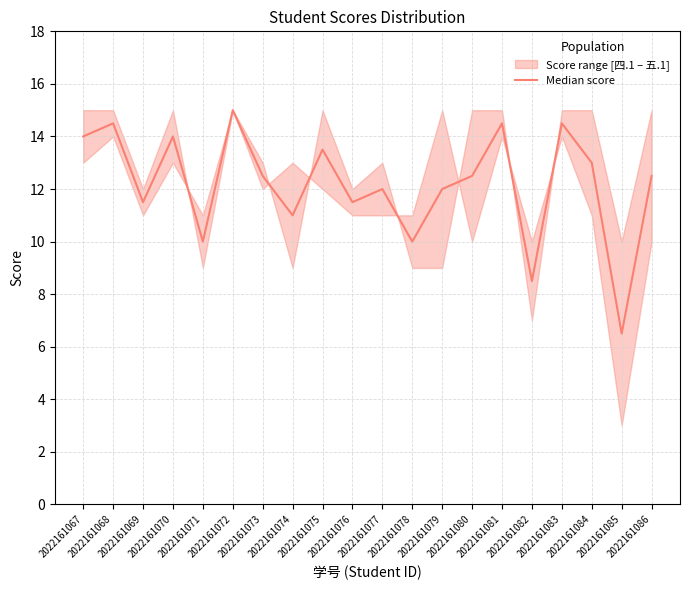

What is the greatest value displayed?

15.0